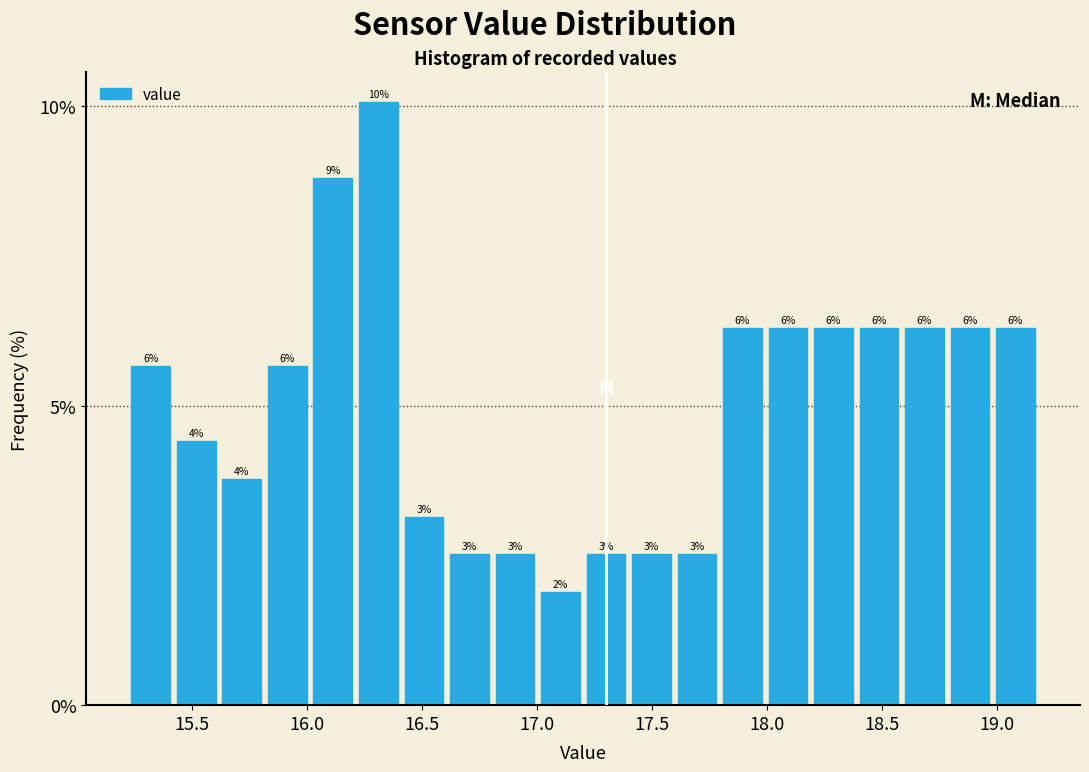

Read against the x-axis, roughly where is the centre of the tallest bar?

16.30